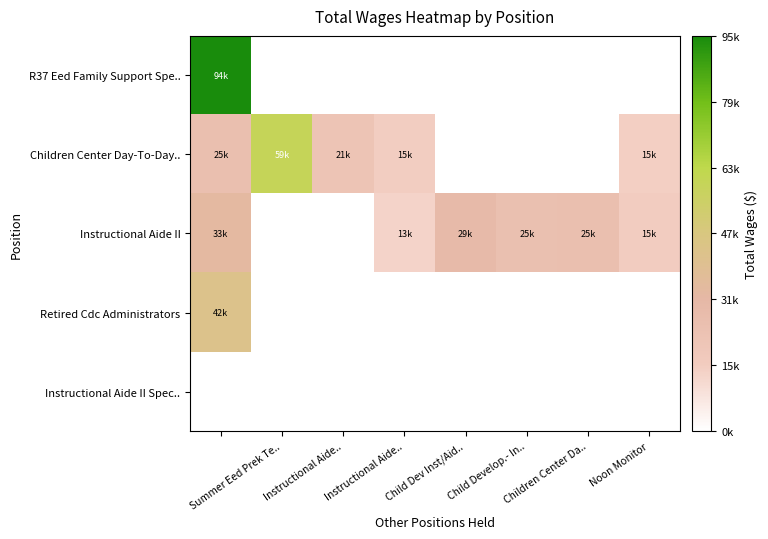

At how many categories does at least one series exceed 63299?

1